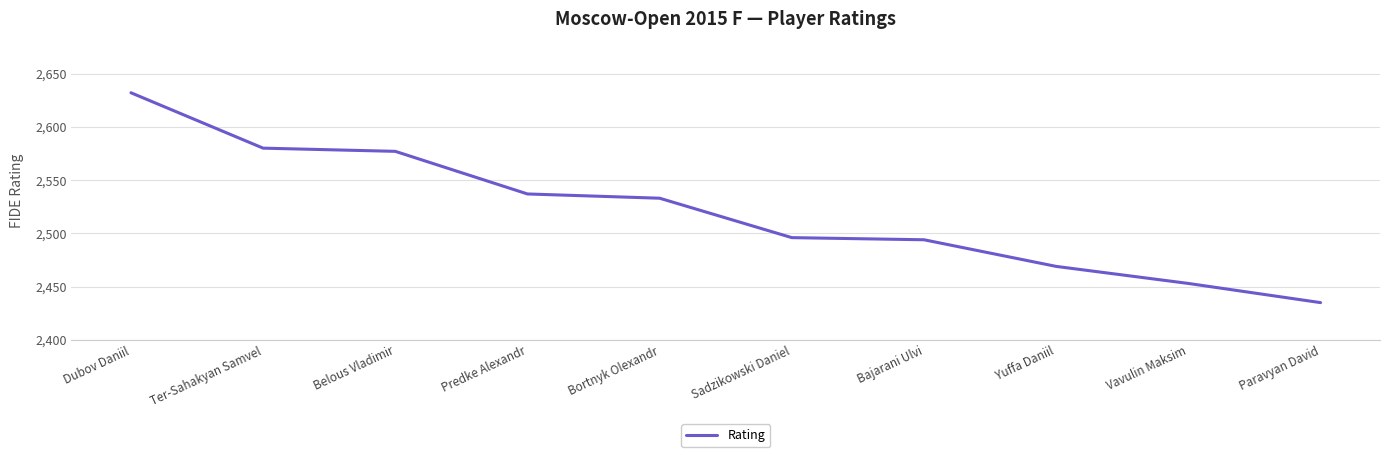

The value at Dubov Daniil is 1391. True or false?

False